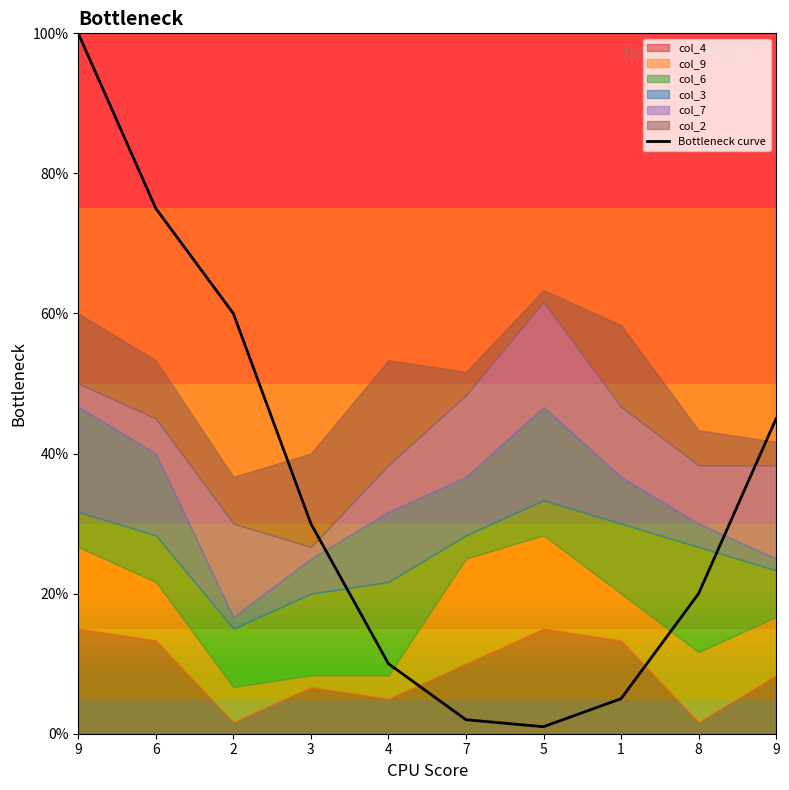

List the labels in order of value, smallest first.

5, 7, 1, 4, 8, 3, 9, 2, 6, 9